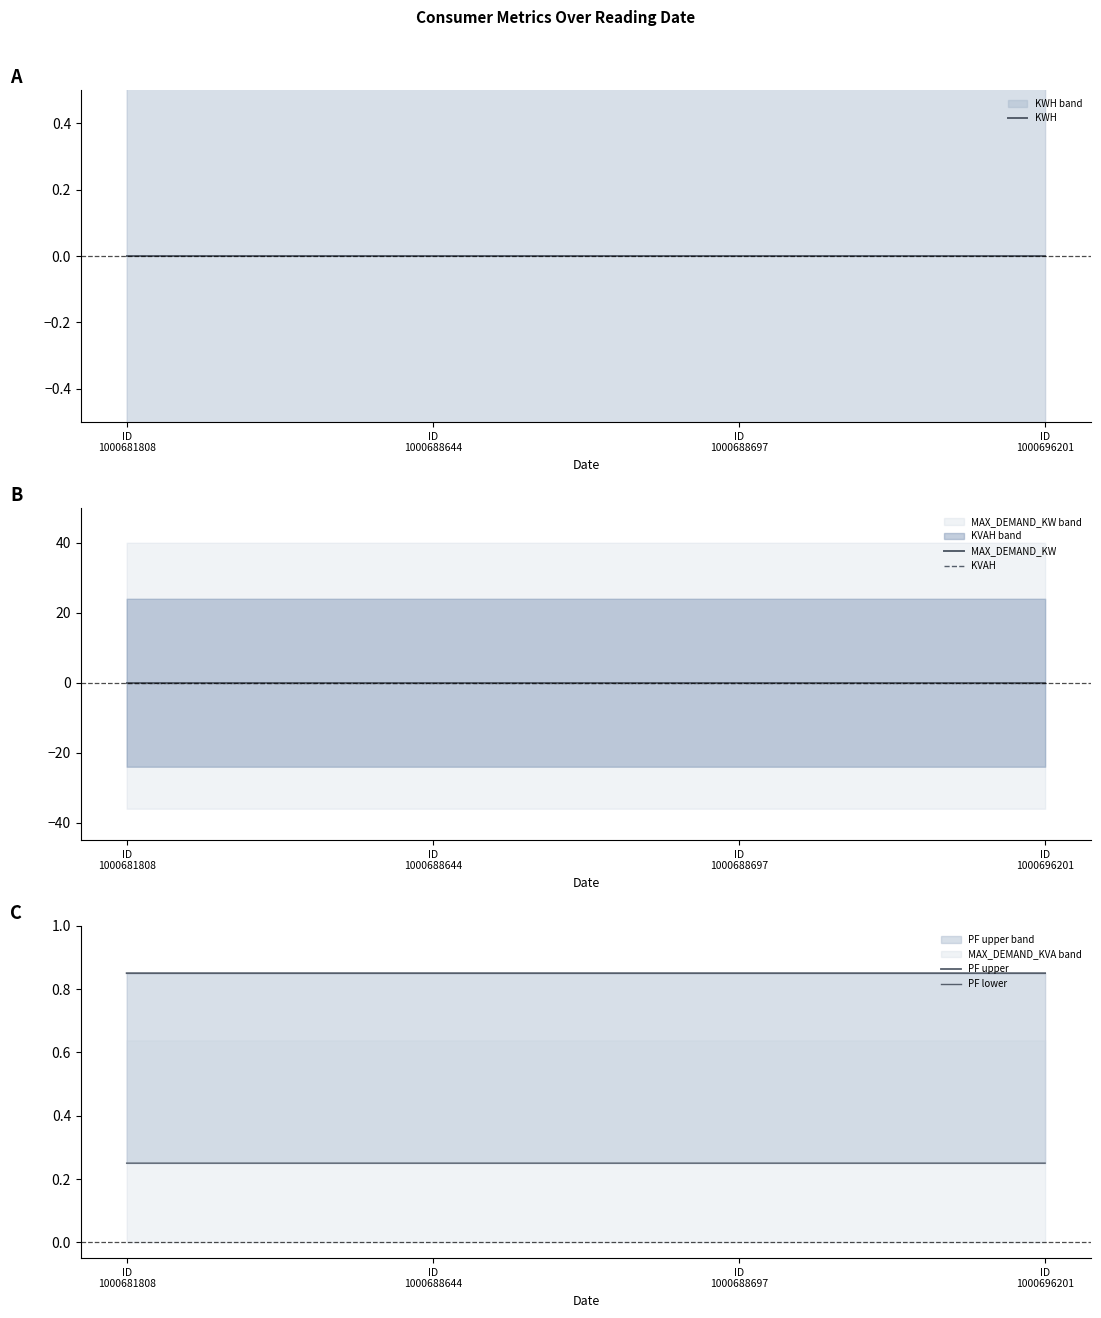

Is this an area chart (filled region under the line)?

No